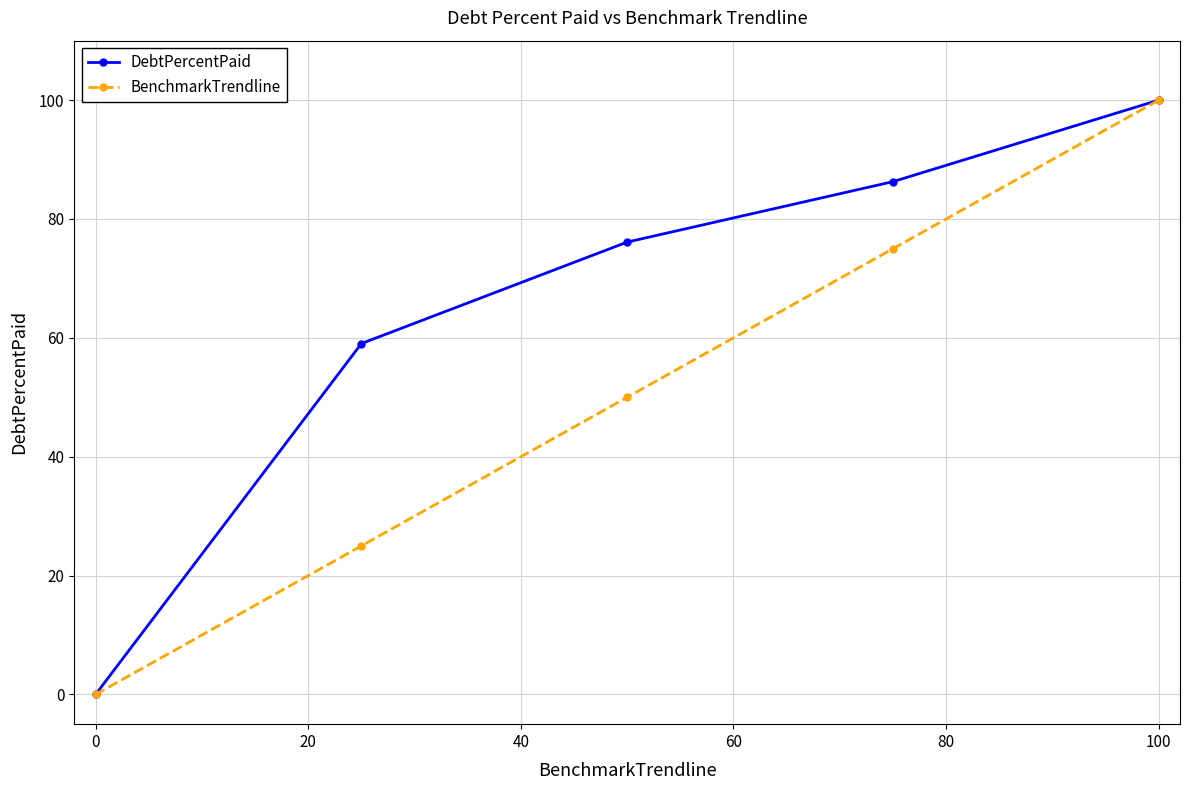

What is the difference between the maximum and minimum values in the BenchmarkTrendline series?

100.0